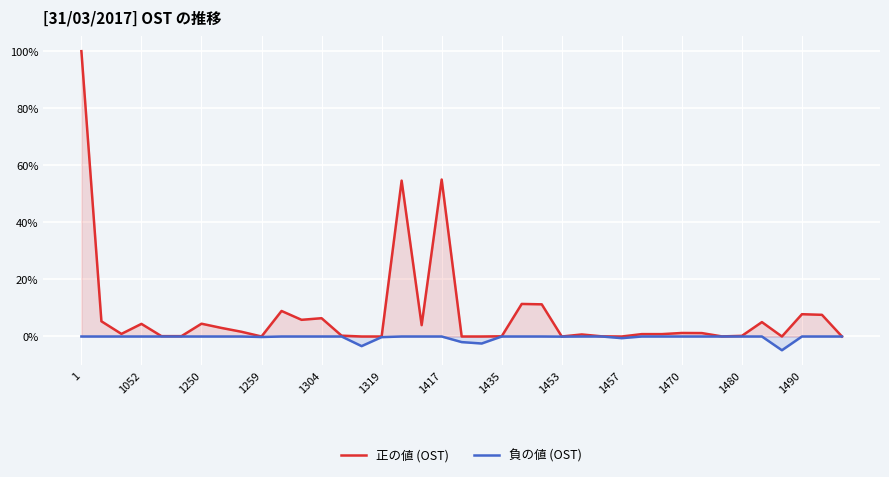

Which series has the largest range (max minus min)?

正の値 (OST)